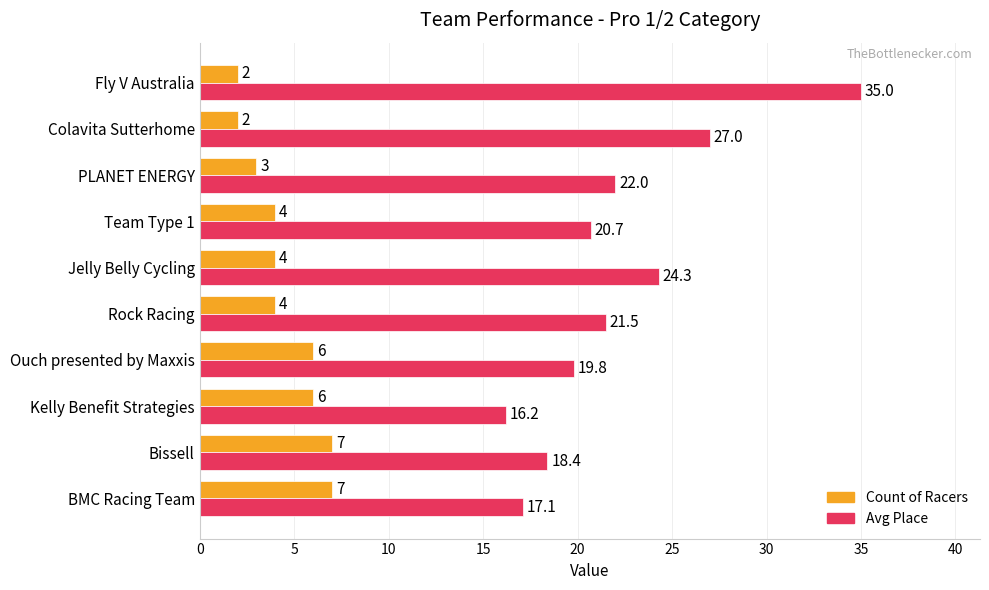

What is the sum of all Count of Racers values?

45.0